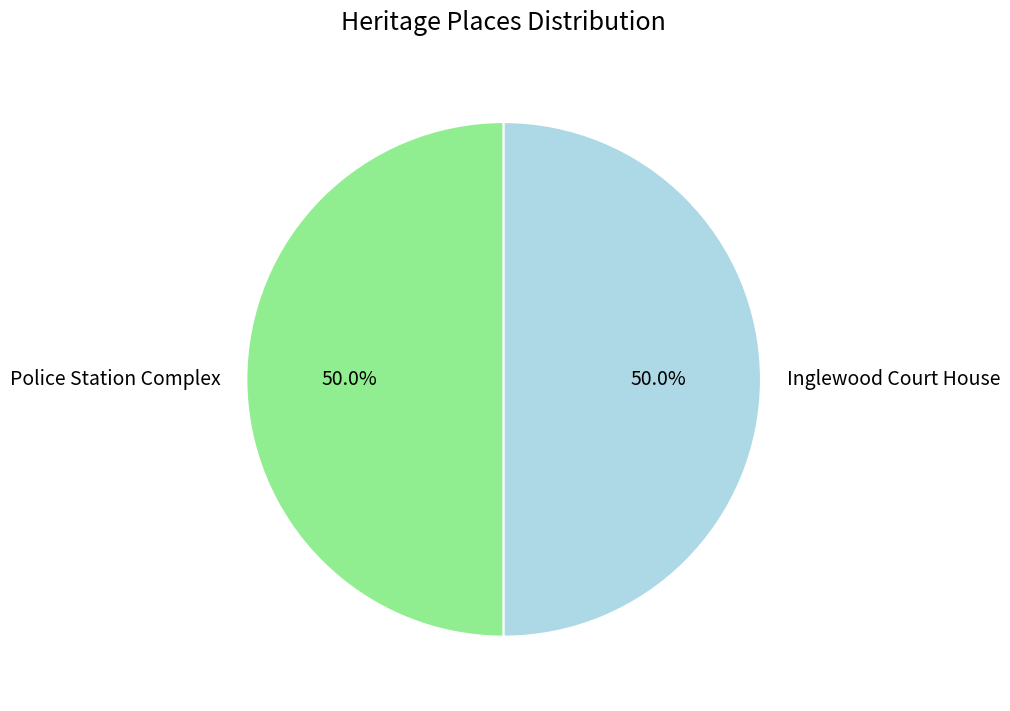

To the nearest percent, what is the combined percentage of Inglewood Court House and Police Station Complex?

100%